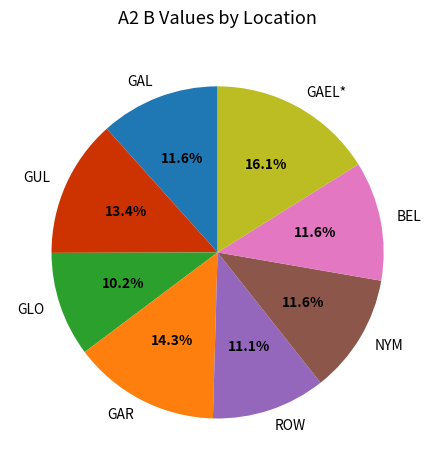

Does GUL account for over 50% of the chart?

No